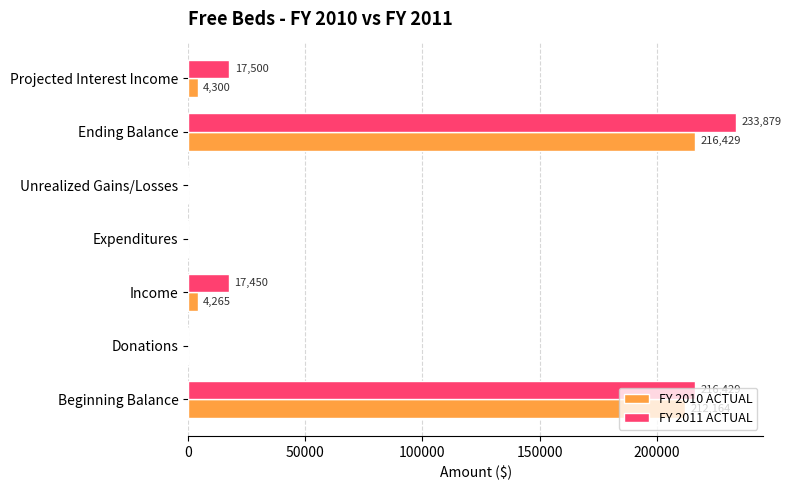

How many positive values does the FY 2011 ACTUAL series have?

4